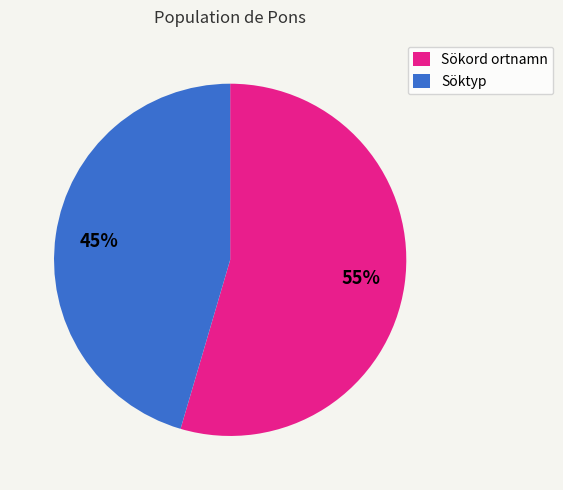

To the nearest percent, what is the average slice percentage?

50%